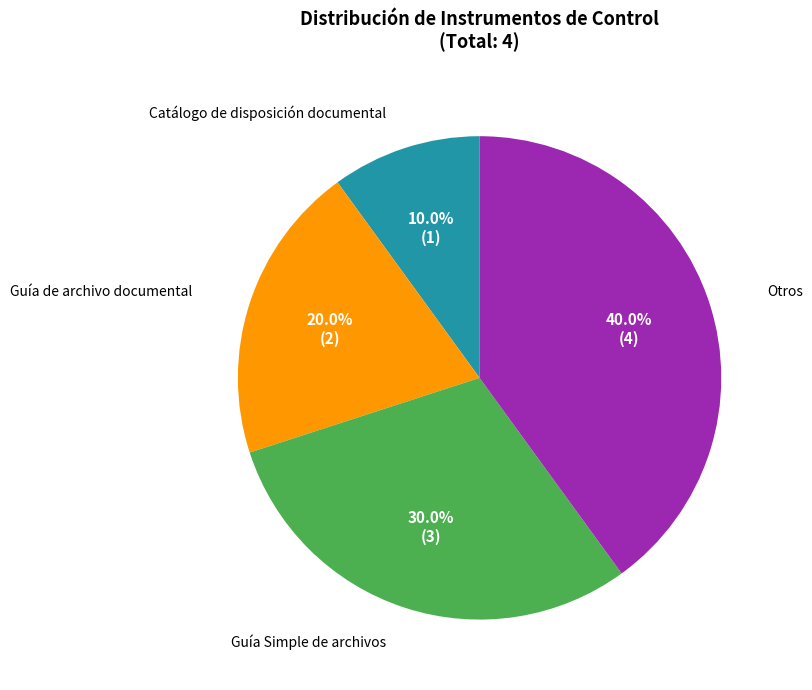

Is there any slice that represents more than half of the pie?

No